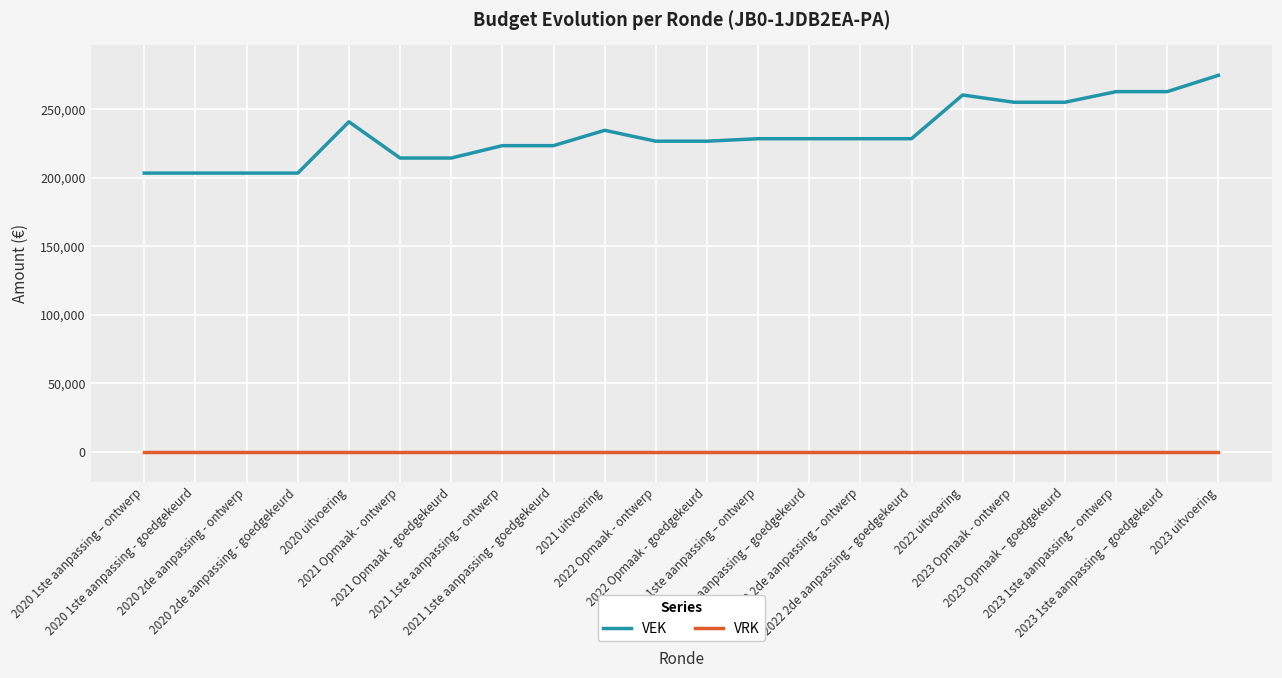

What is the spread (max minus min) of values at 2021 Opmaak - goedgekeurd?

214350